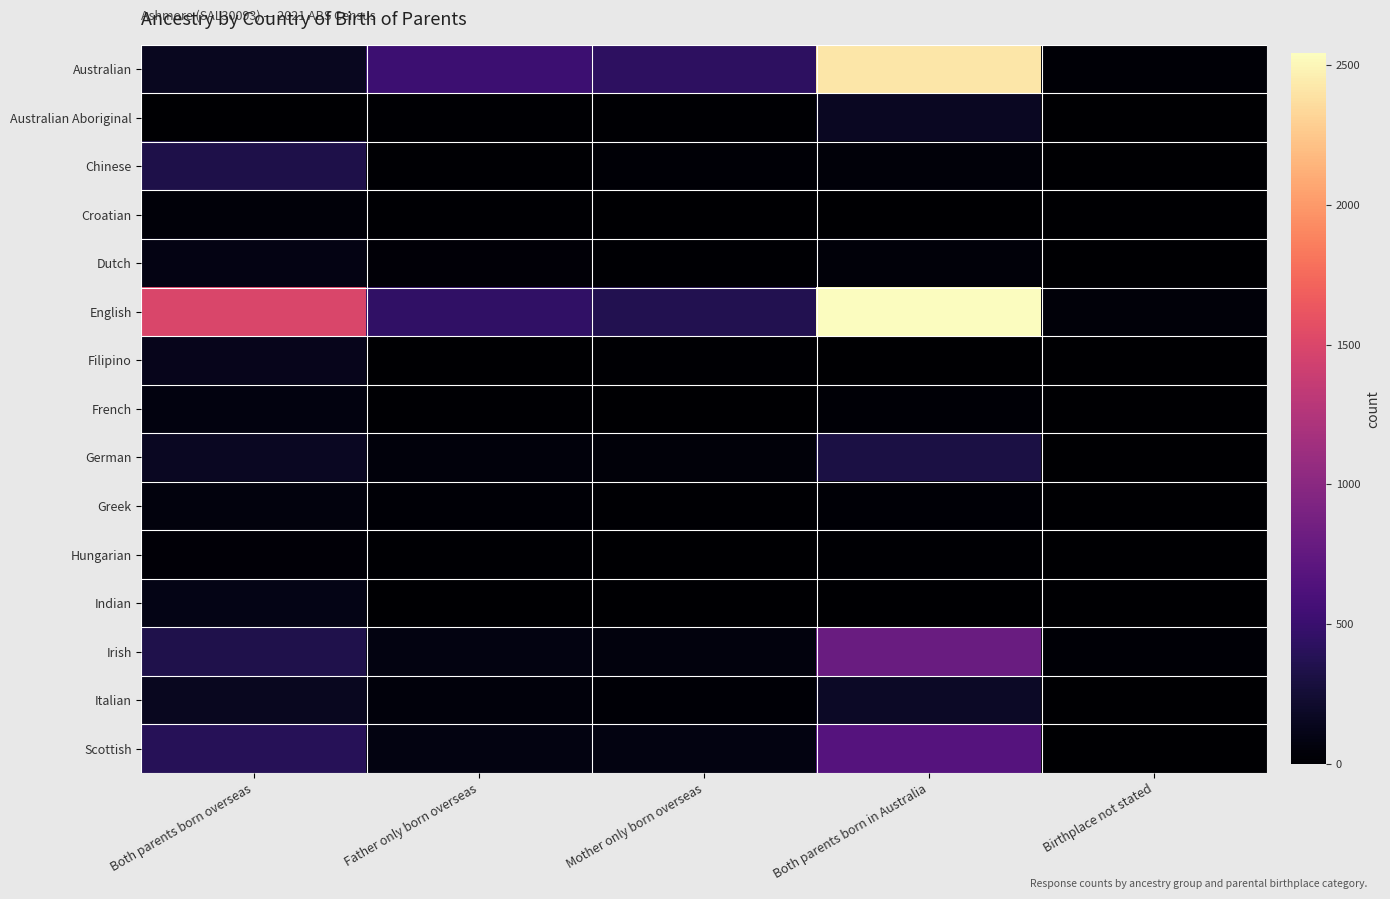

What is the total value across all series at Birthplace not stated?

112